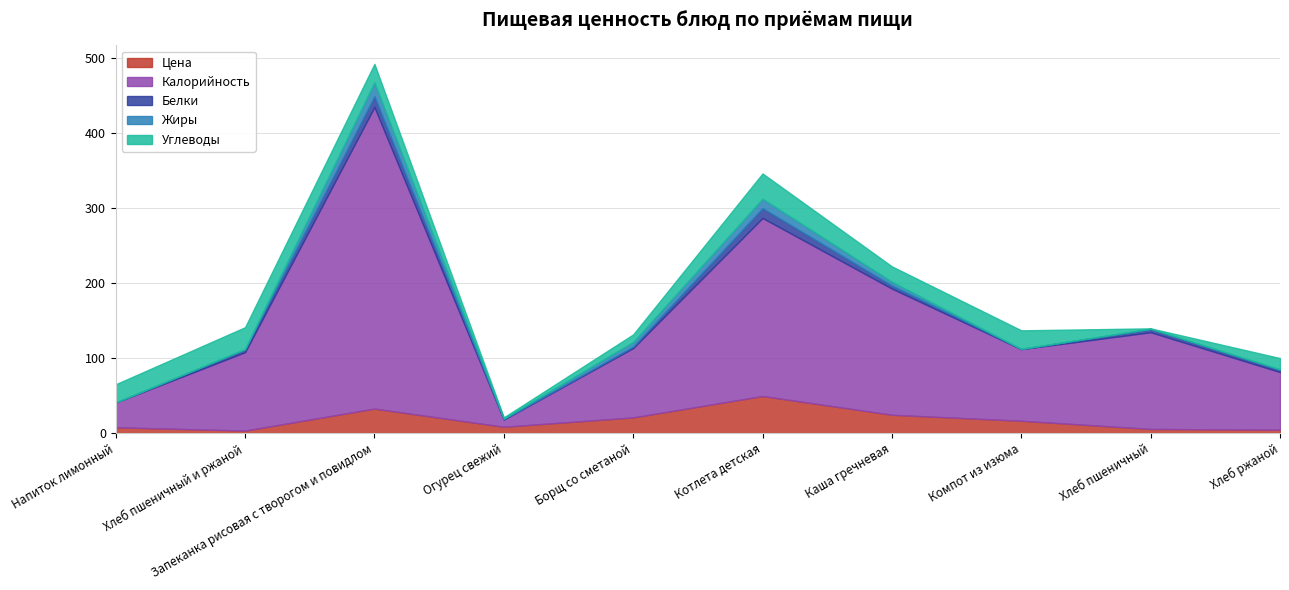

At how many categories does at least one series exceed 269?

1